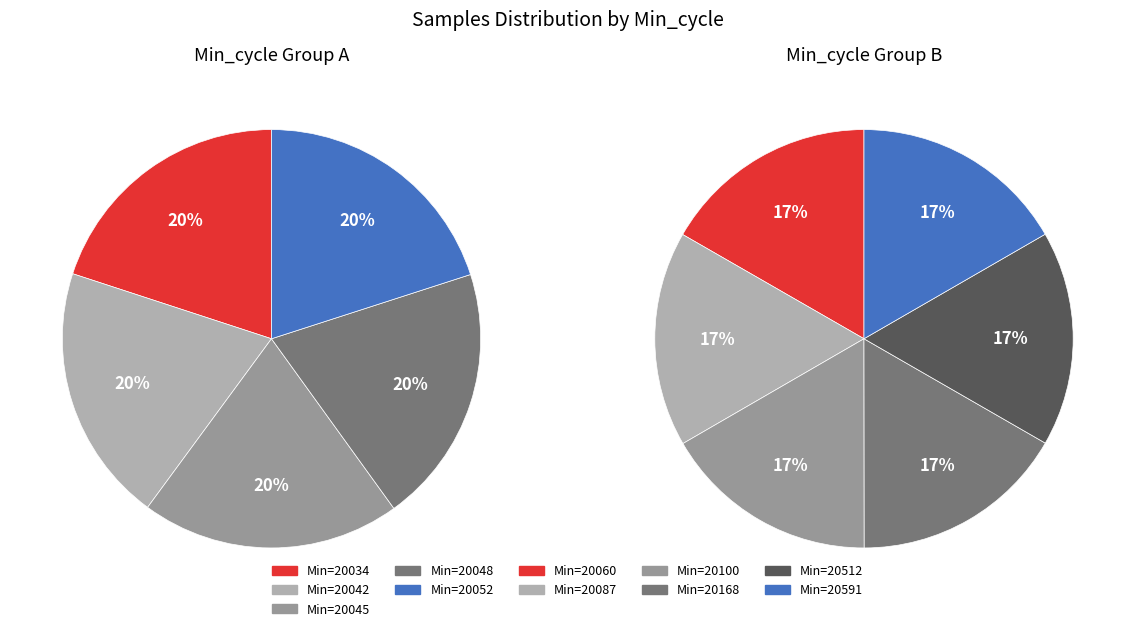

Which slice is the largest?

20060